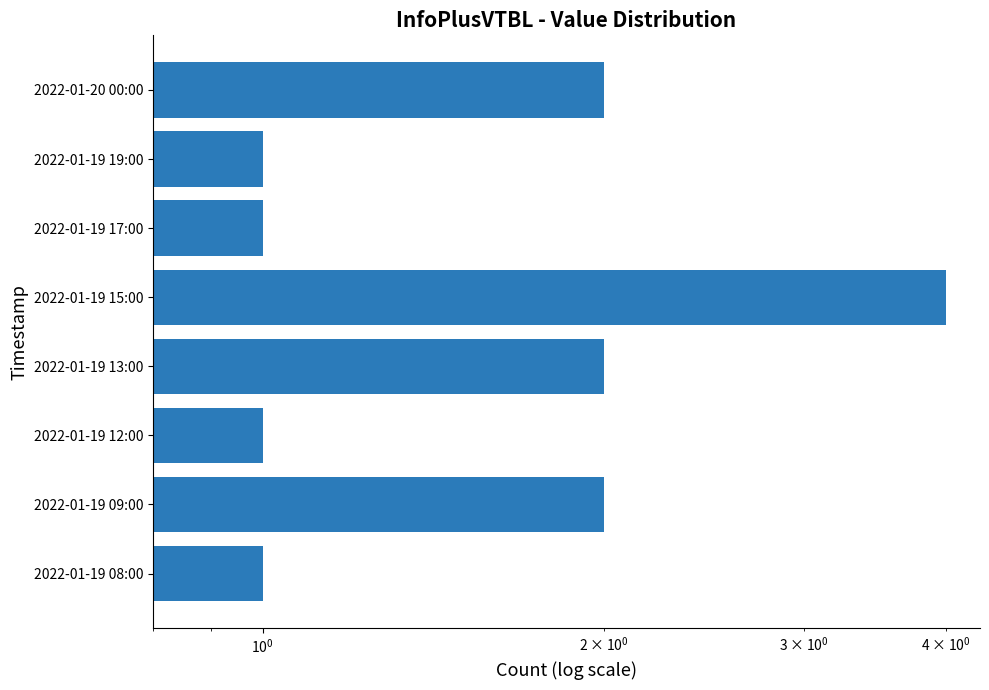

How many values are between 1 and 2?

7